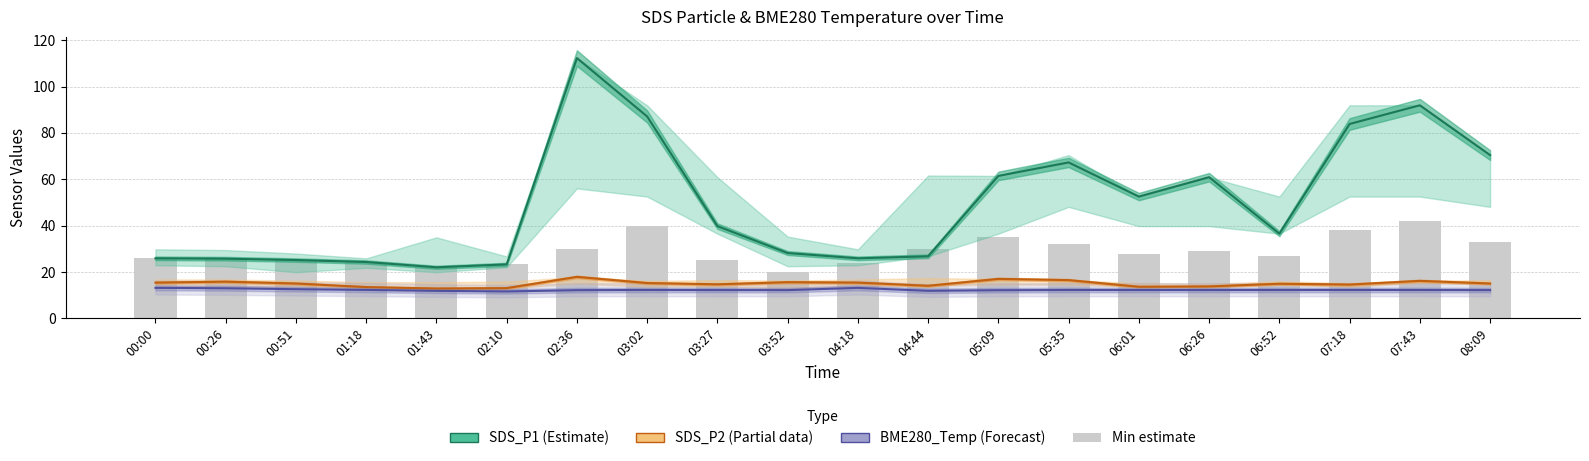

Between 00:51 and 05:09, which series saw the biggest shift?

SDS_P1 (Estimate)